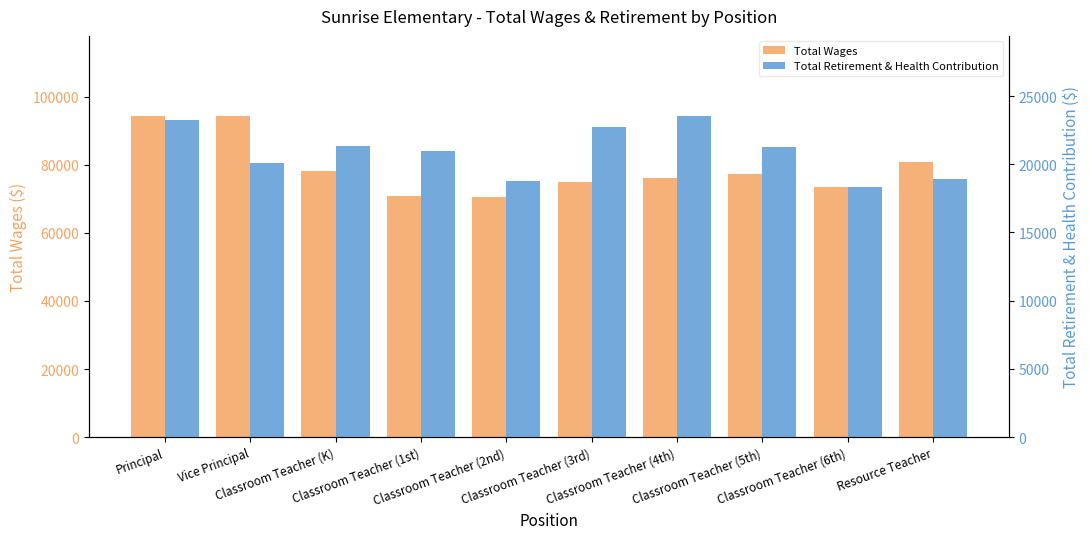

What is the value of the Total Retirement & Health Contribution bar at the 3rd from the left?

21333.6